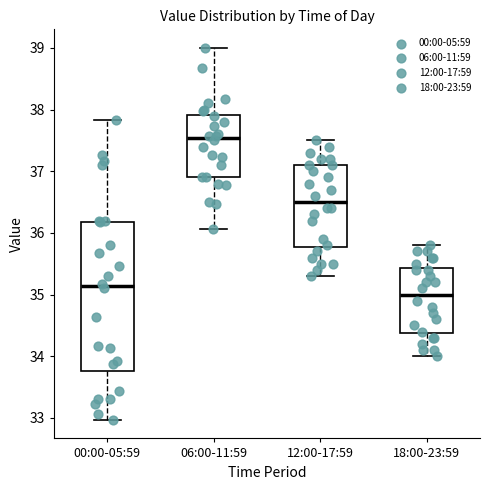

Reading left to right, transcribe this box plot: for each box, give where its median line is, the range the box spans, and where its two whiskers end, as read against the y-axis. The values are not printed on the chart, so give them approximately, as read against the axis.

00:00-05:59: median 35.1, box 33.8 to 36.2, whiskers 33.0 to 37.8
06:00-11:59: median 37.5, box 36.9 to 37.9, whiskers 36.1 to 39.0
12:00-17:59: median 36.5, box 35.8 to 37.1, whiskers 35.3 to 37.5
18:00-23:59: median 35.0, box 34.4 to 35.4, whiskers 34.0 to 35.8